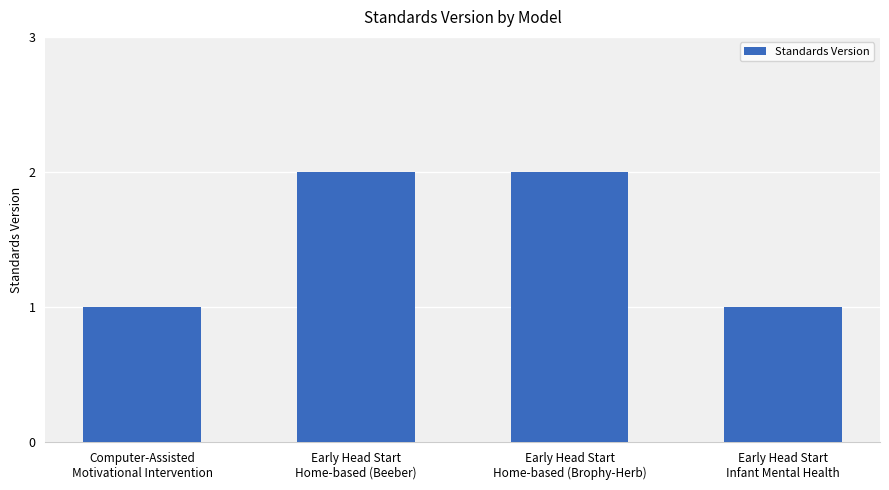

How many values are between 1 and 2?

4